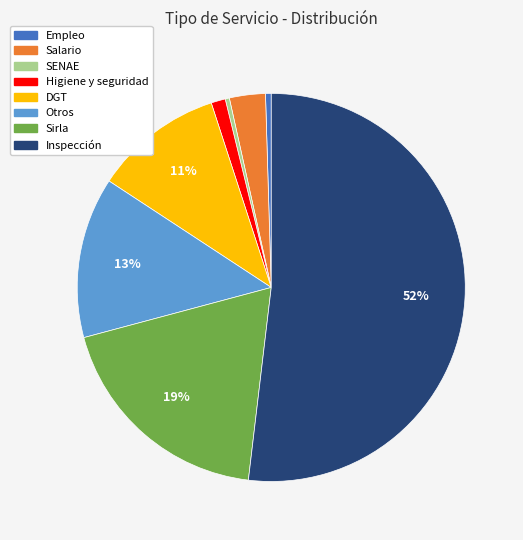

Do SENAE and Inspección together represent more than half of the pie?

Yes